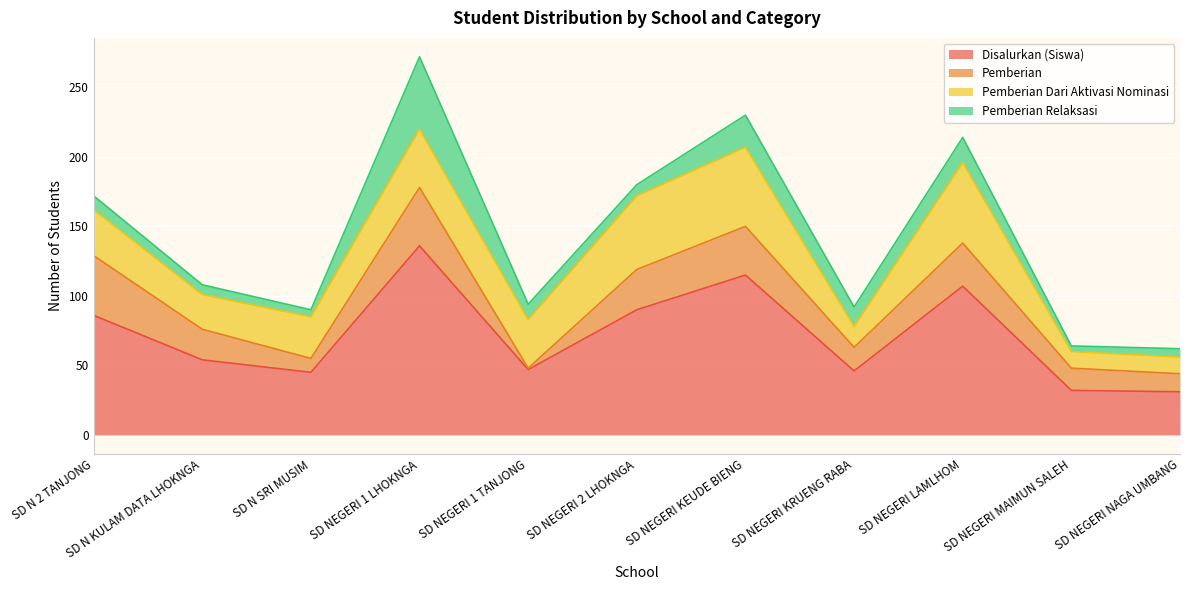

What is the label of the 10th point from the right?

SD N KULAM DATA LHOKNGA